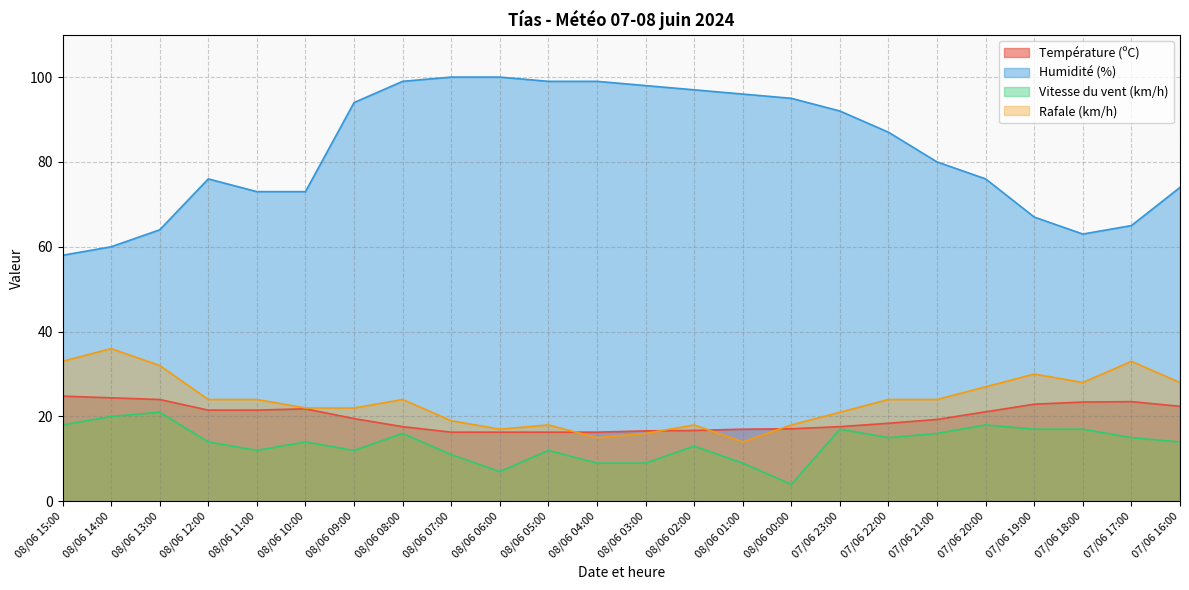

Reading right to left, list all the values displayed in this chart.

Température (ºC): 22.4	23.5	23.4	22.9	21.1	19.3	18.4	17.6	17.1	17.0	16.7	16.6	16.3	16.3	16.3	16.3	17.6	19.5	21.8	21.5	21.5	24.0	24.4	24.8
Humidité (%): 74.0	65.0	63.0	67.0	76.0	80.0	87.0	92.0	95.0	96.0	97.0	98.0	99.0	99.0	100.0	100.0	99.0	94.0	73.0	73.0	76.0	64.0	60.0	58.0
Vitesse du vent (km/h): 14.0	15.0	17.0	17.0	18.0	16.0	15.0	17.0	4.0	9.0	13.0	9.0	9.0	12.0	7.0	11.0	16.0	12.0	14.0	12.0	14.0	21.0	20.0	18.0
Rafale (km/h): 28.0	33.0	28.0	30.0	27.0	24.0	24.0	21.0	18.0	14.0	18.0	16.0	15.0	18.0	17.0	19.0	24.0	22.0	22.0	24.0	24.0	32.0	36.0	33.0